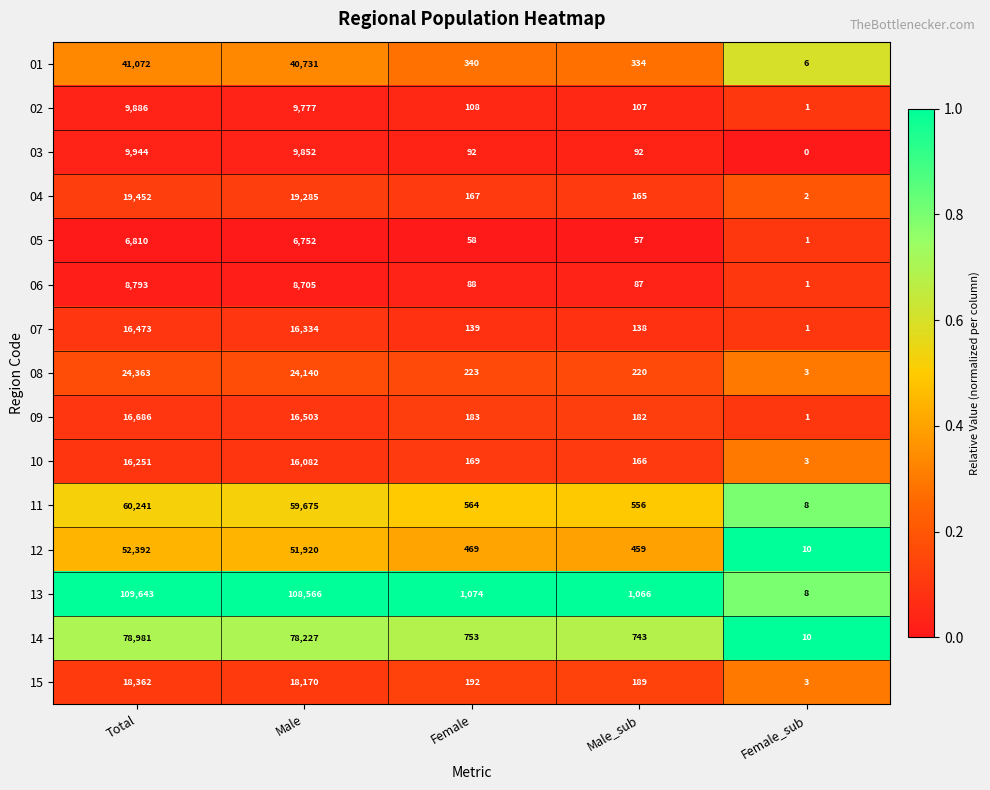

Where is 13 nearest to the value 54825?

Male